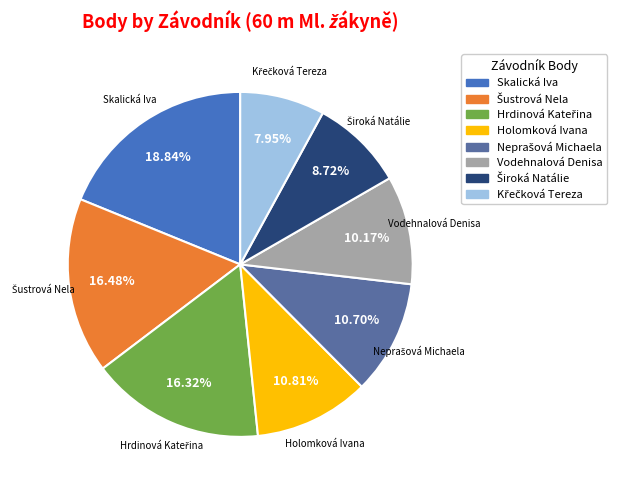

Which category has the biggest portion of the pie?

Skalická Iva